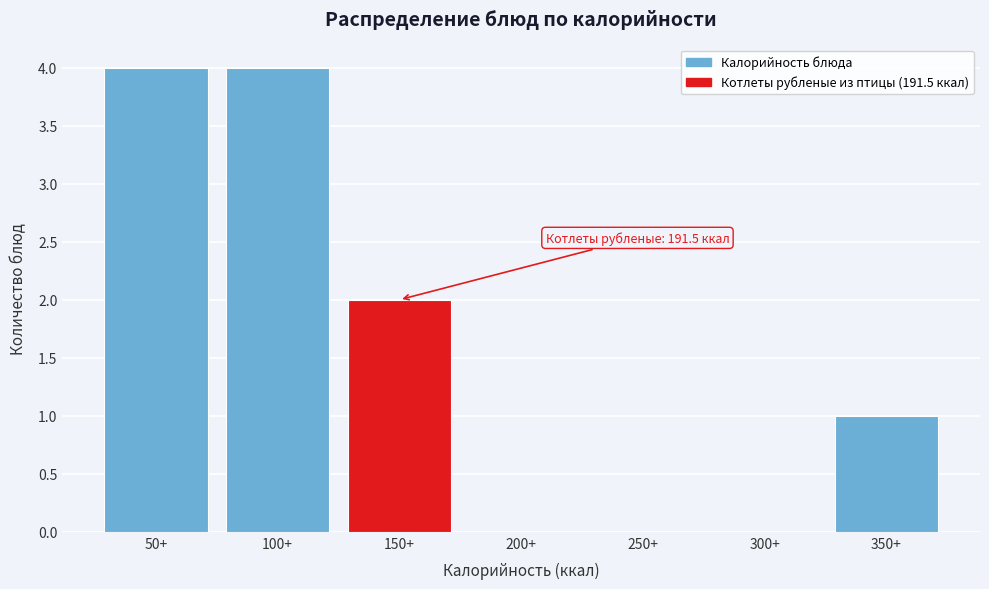

Reading left to right, what are all the values shown in this chart?

50+=4	100+=4	150+=2	200+=0	250+=0	300+=0	350+=1